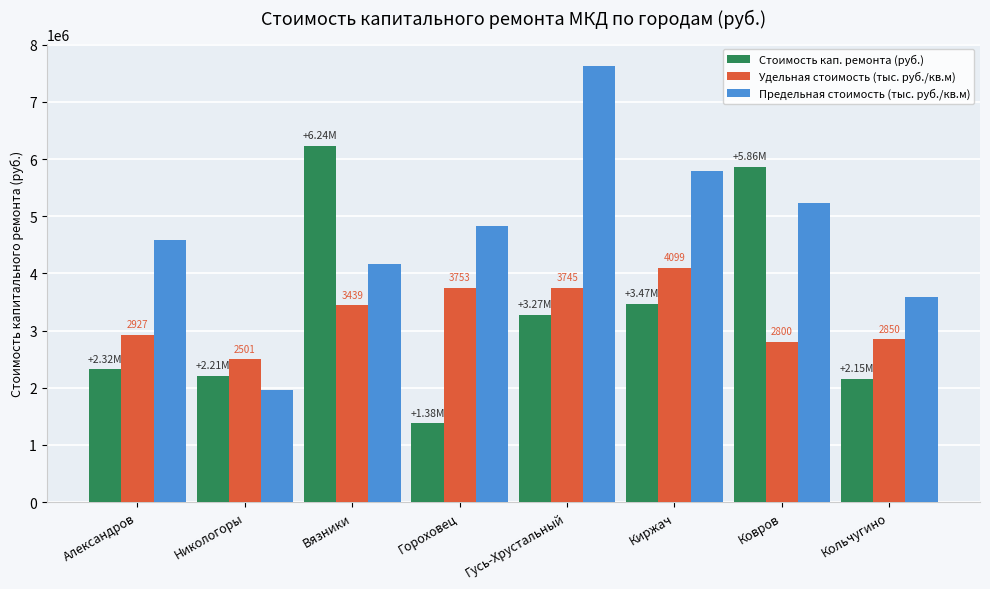

What is the total value across all series at Кольчугино?

8594934.0